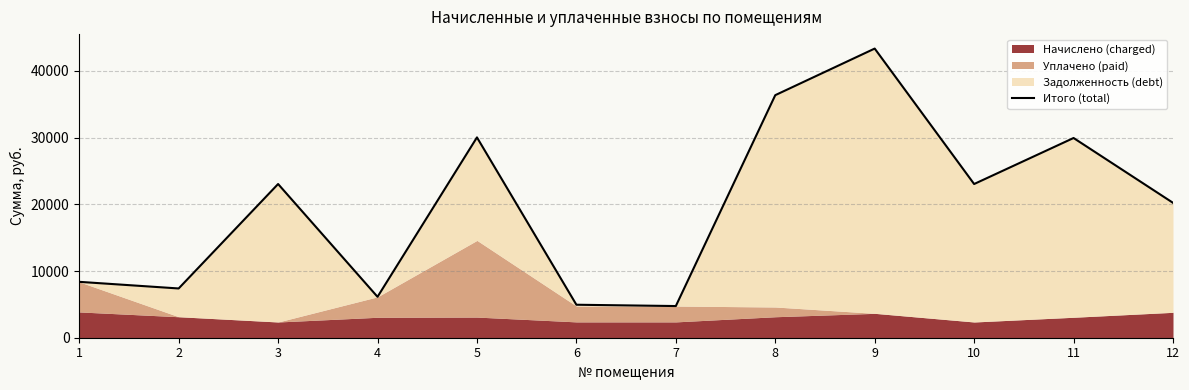

What is the difference between the maximum and minimum values?

38608.6